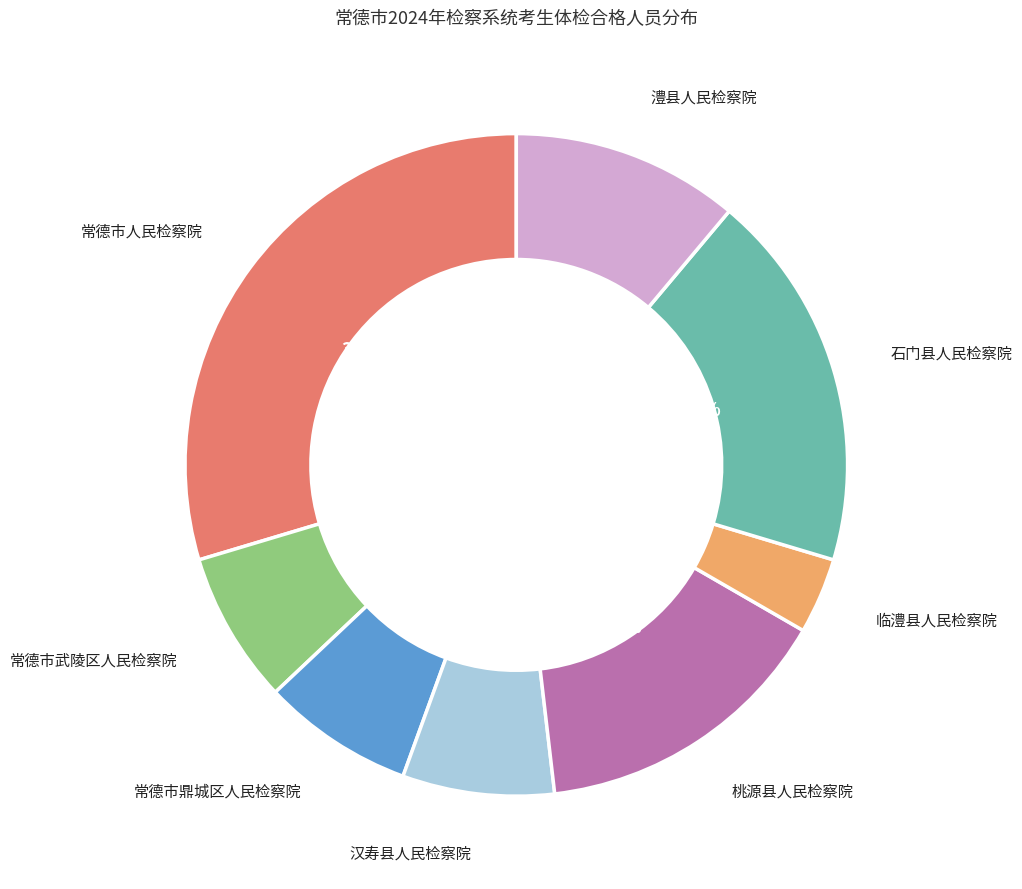

Which slice is the largest?

常德市人民检察院